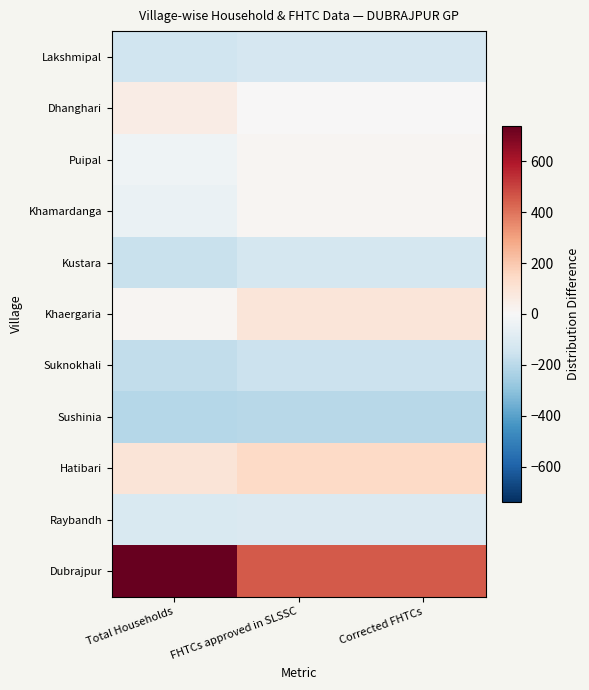

At which category is the sum across all series the highest?

Total Households